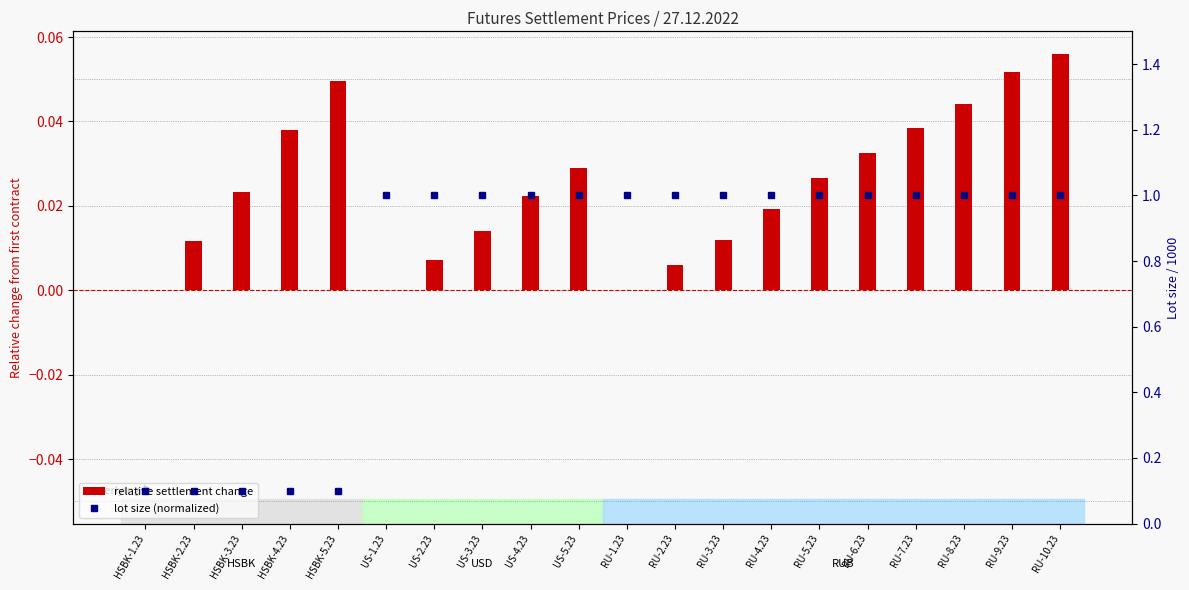

What is the sum of the relative settlement change values at RU-4.23 and HSBK-5.23?

0.1